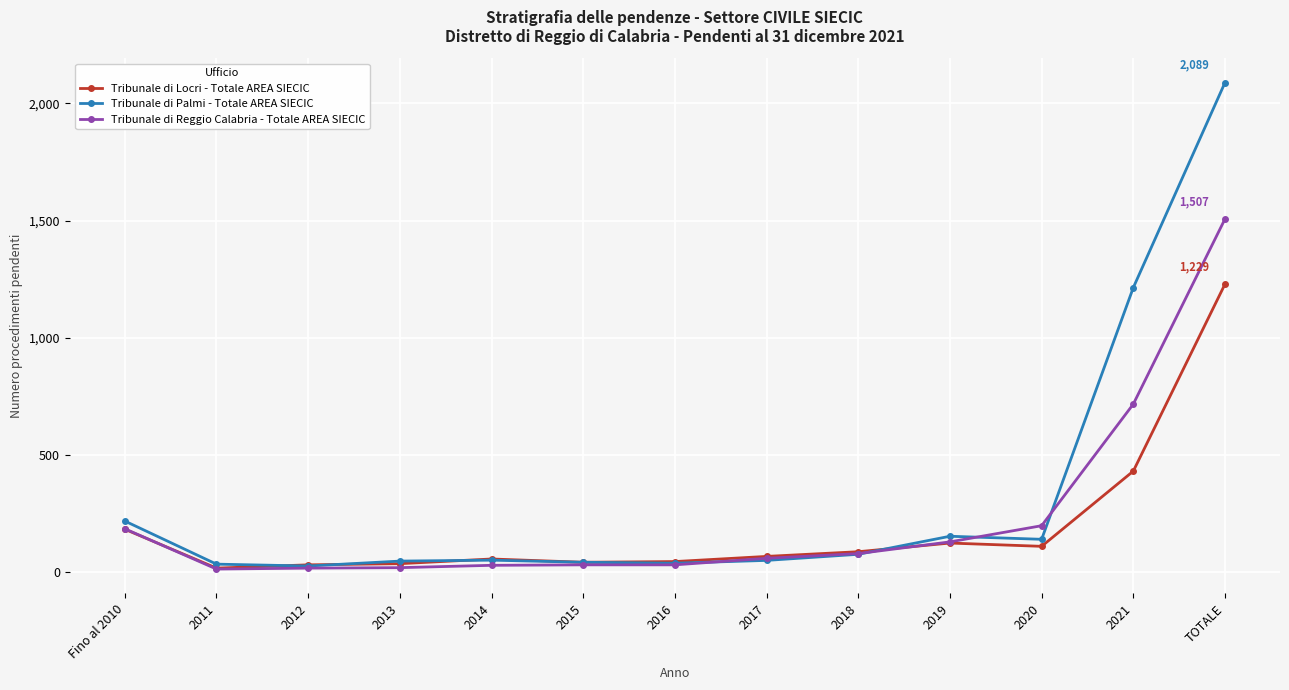

Rank the series by their average value, from highest to lowest.

Tribunale di Palmi - Totale AREA SIECIC, Tribunale di Reggio Calabria - Totale AREA SIECIC, Tribunale di Locri - Totale AREA SIECIC